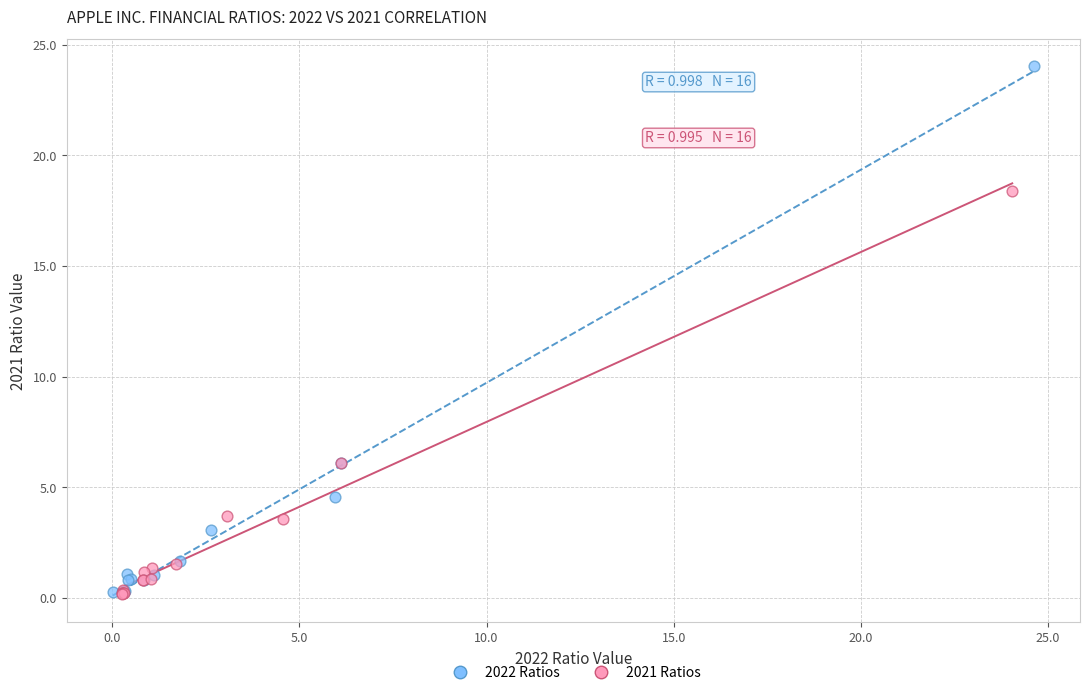

Which series reaches the maximum Y coordinate?

2022 Ratios